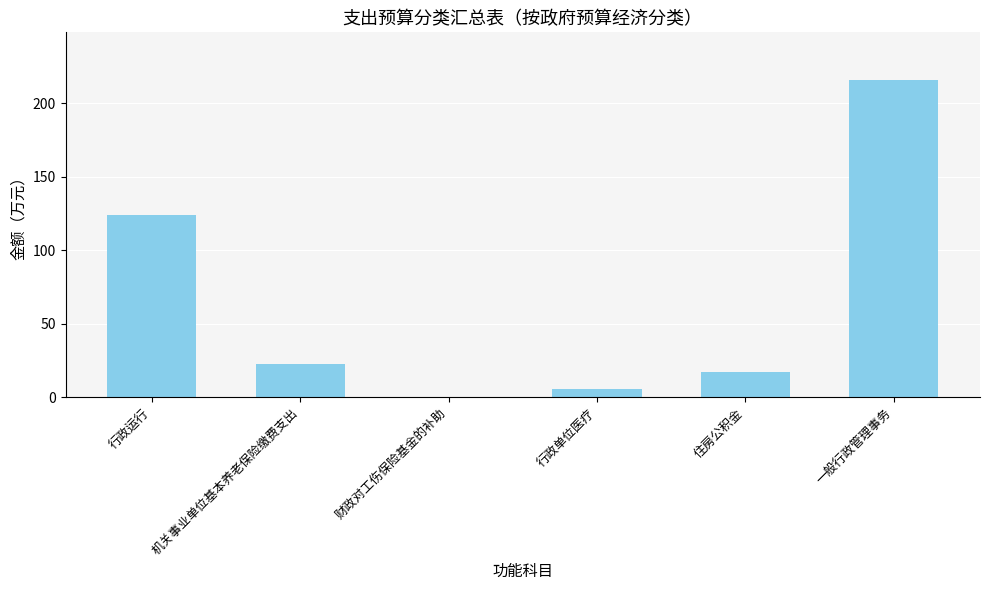

How many data points are above 22?

3